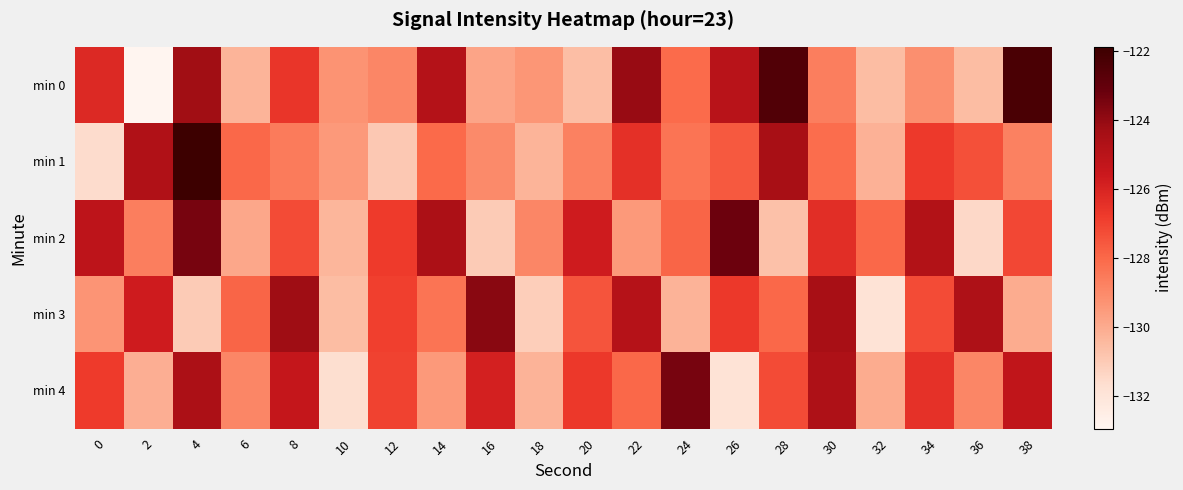

Reading right to left, list all the values displayed in this chart.

min 0: 38=-122.3	36=-130.5	34=-129.2	32=-130.5	30=-128.6	28=-122.5	26=-124.9	24=-128.1	22=-124.1	20=-130.6	18=-129.4	16=-129.8	14=-124.8	12=-128.9	10=-129.3	8=-126.6	6=-130.3	4=-124.3	2=-133.0	0=-126.2
min 1: 38=-128.7	36=-127.4	34=-126.7	32=-130.2	30=-128.1	28=-124.4	26=-127.6	24=-128.3	22=-126.4	20=-128.7	18=-130.3	16=-129.0	14=-128.0	12=-131.0	10=-129.5	8=-128.6	6=-128.0	4=-121.9	2=-124.7	0=-131.6
min 2: 38=-127.1	36=-131.5	34=-124.8	32=-128.0	30=-126.3	28=-130.7	26=-123.2	24=-127.9	22=-129.5	20=-125.7	18=-128.9	16=-131.0	14=-124.6	12=-126.8	10=-130.3	8=-127.2	6=-129.9	4=-123.5	2=-128.7	0=-125.1
min 3: 38=-130.0	36=-124.7	34=-127.2	32=-131.9	30=-124.5	28=-128.0	26=-126.7	24=-130.2	22=-124.9	20=-127.5	18=-131.1	16=-123.8	14=-128.3	12=-126.9	10=-130.6	8=-124.2	6=-127.9	4=-131.0	2=-125.7	0=-129.3
min 4: 38=-125.2	36=-128.9	34=-126.5	32=-130.0	30=-124.7	28=-127.2	26=-131.9	24=-123.5	22=-128.0	20=-126.7	18=-130.2	16=-125.9	14=-129.5	12=-127.0	10=-131.7	8=-125.3	6=-128.9	4=-124.6	2=-130.1	0=-126.8